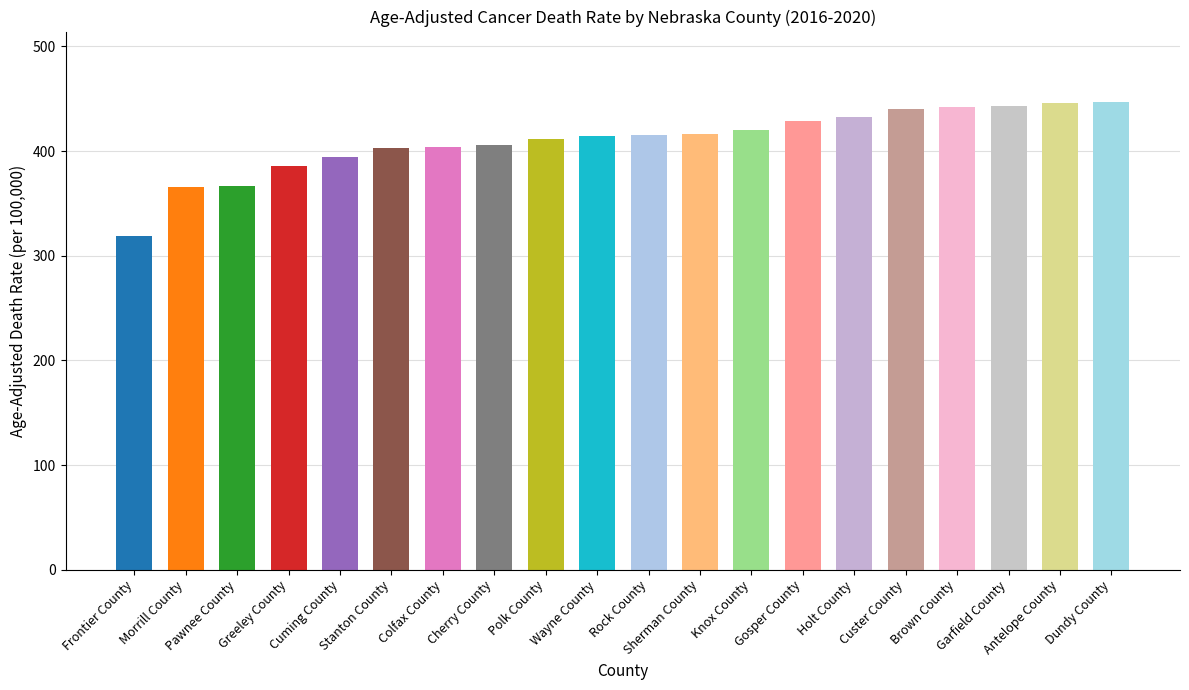

What is the greatest value displayed?

447.1